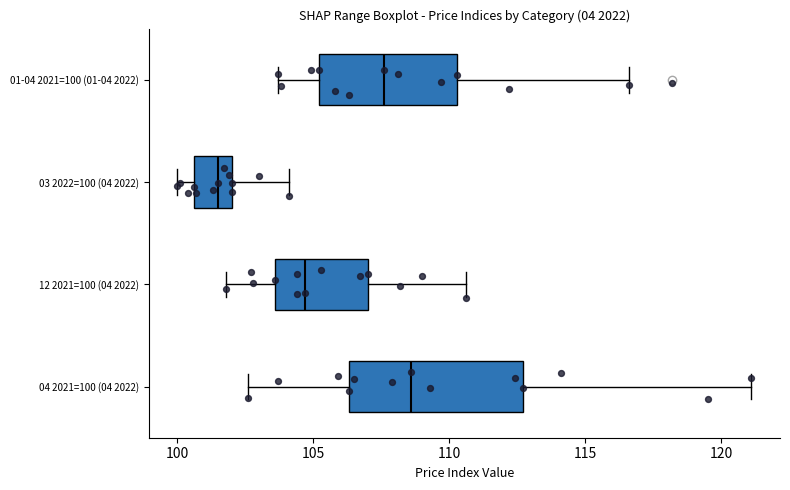

Which box's median line is the furthest to the right?

04 2021=100 (04 2022)